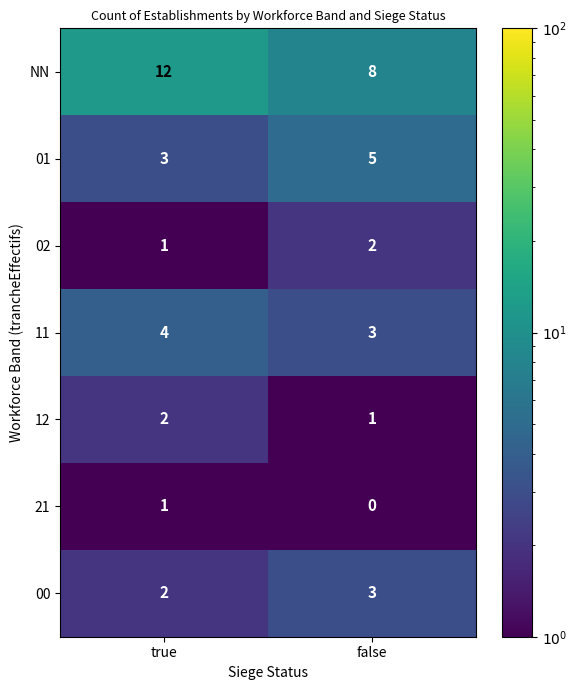

Which label corresponds to the largest value in the chart?

true